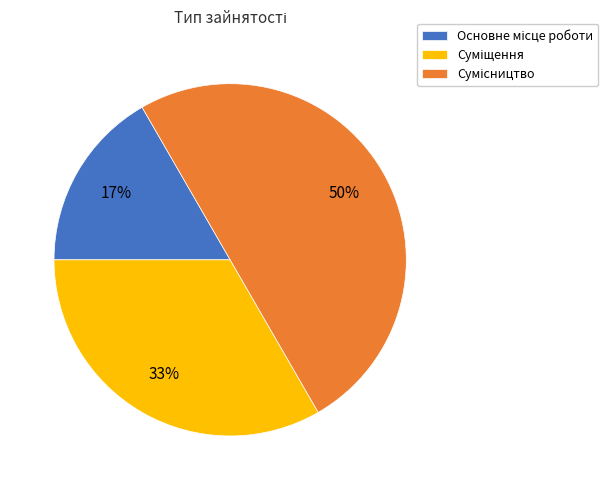

To the nearest percent, what is the difference between the largest and smallest slice percentages?

33%